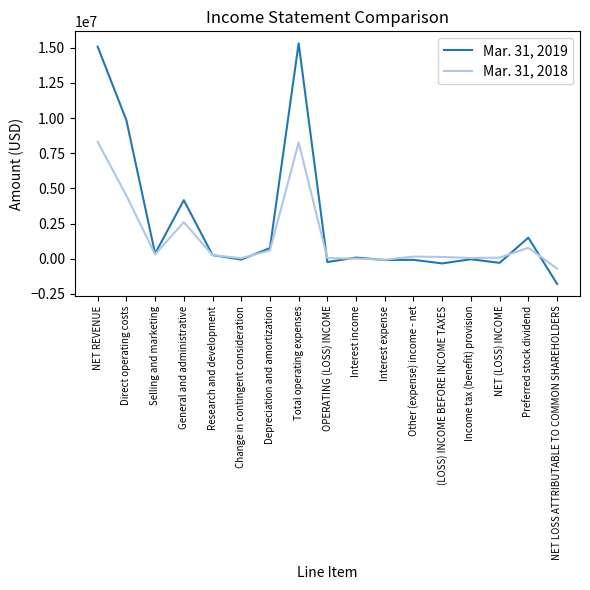

How many categories are shown in the chart?

17